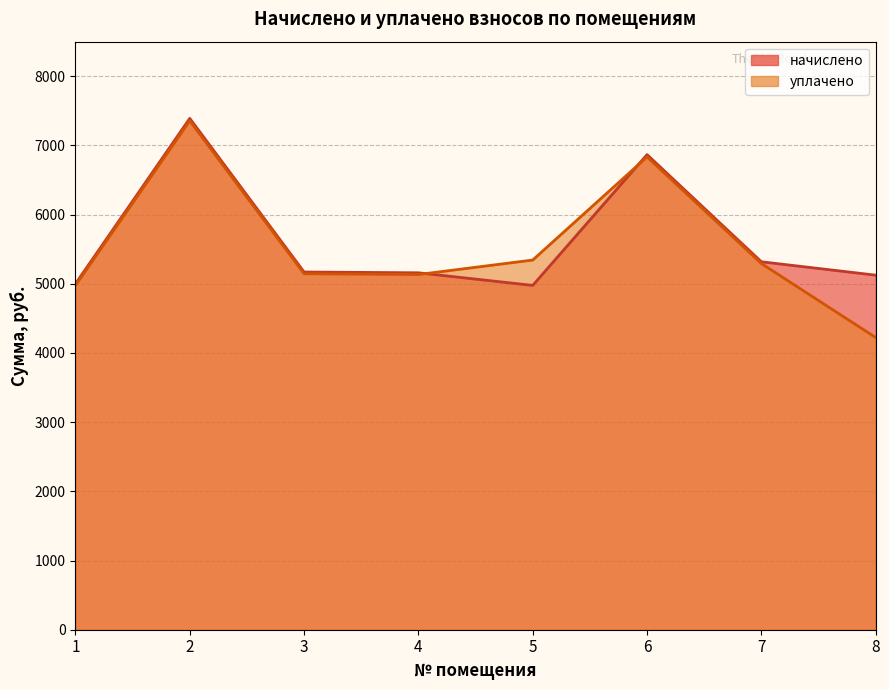

Where is the first local minimum for начислено?

5